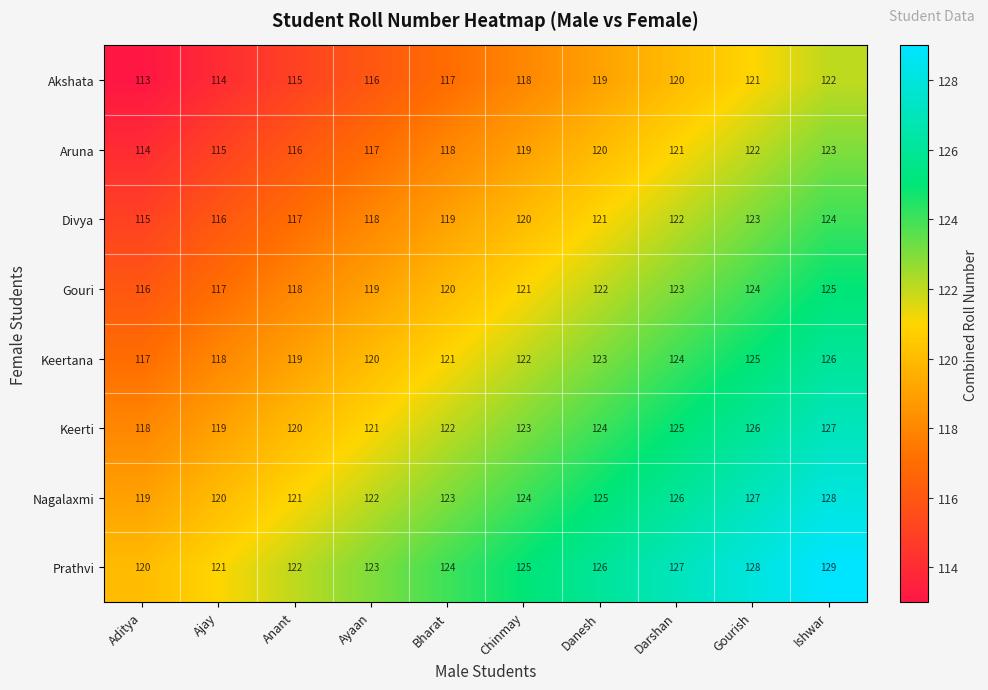

What is the spread (max minus min) of values at Gourish?

7